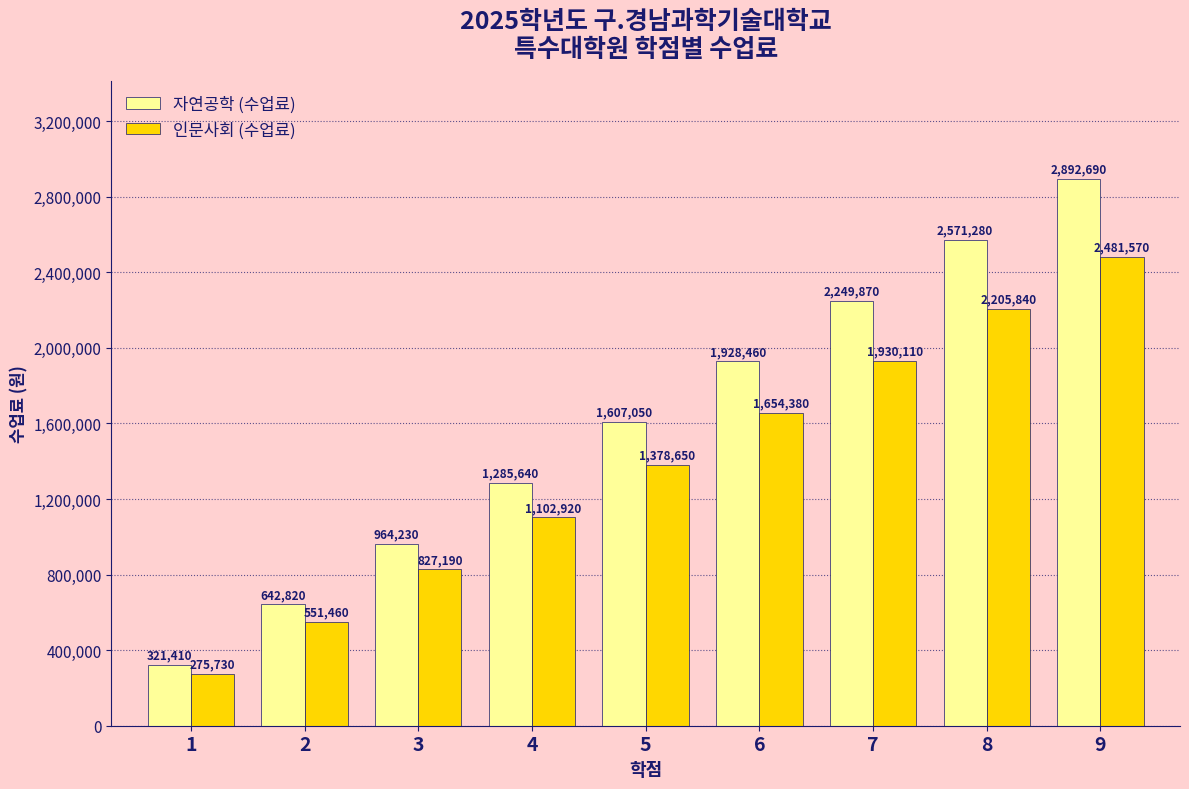

What is the total value across all series at 6?

3582840